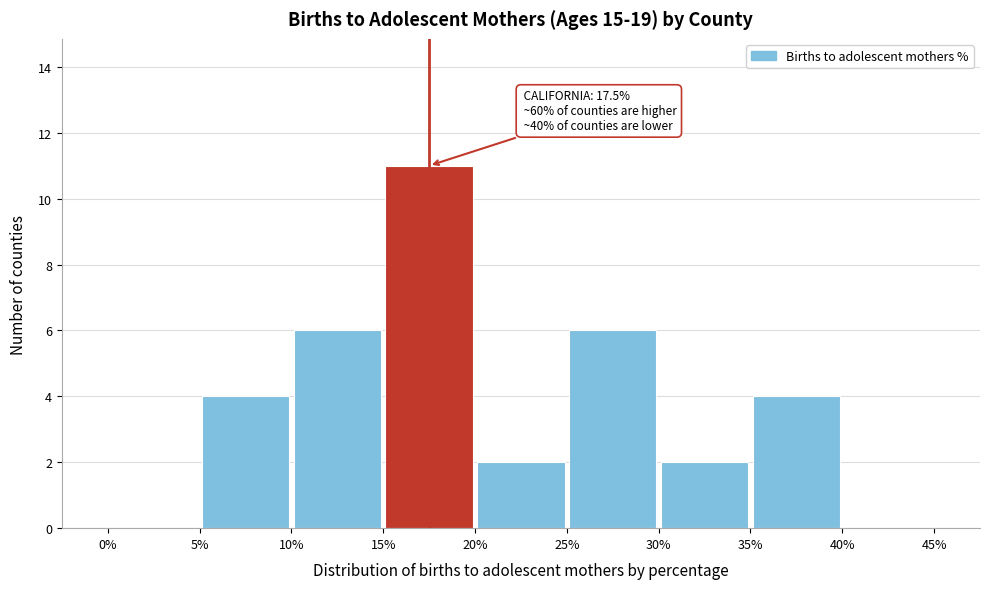

Which range on the x-axis has the tallest bar?

15% to 20%